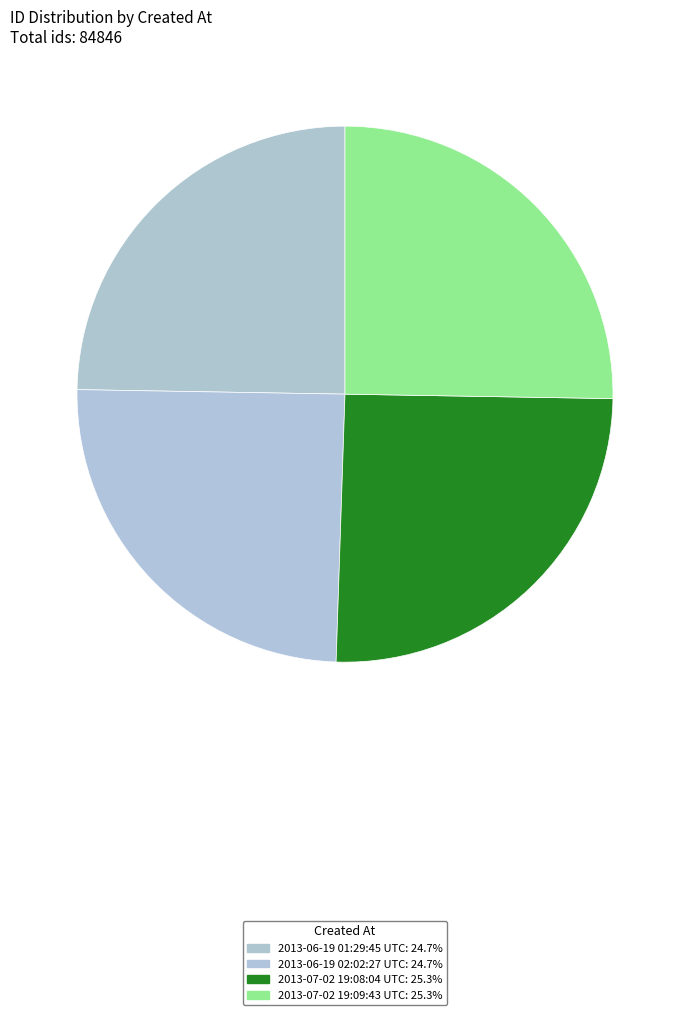

How many slices are in this pie chart?

4